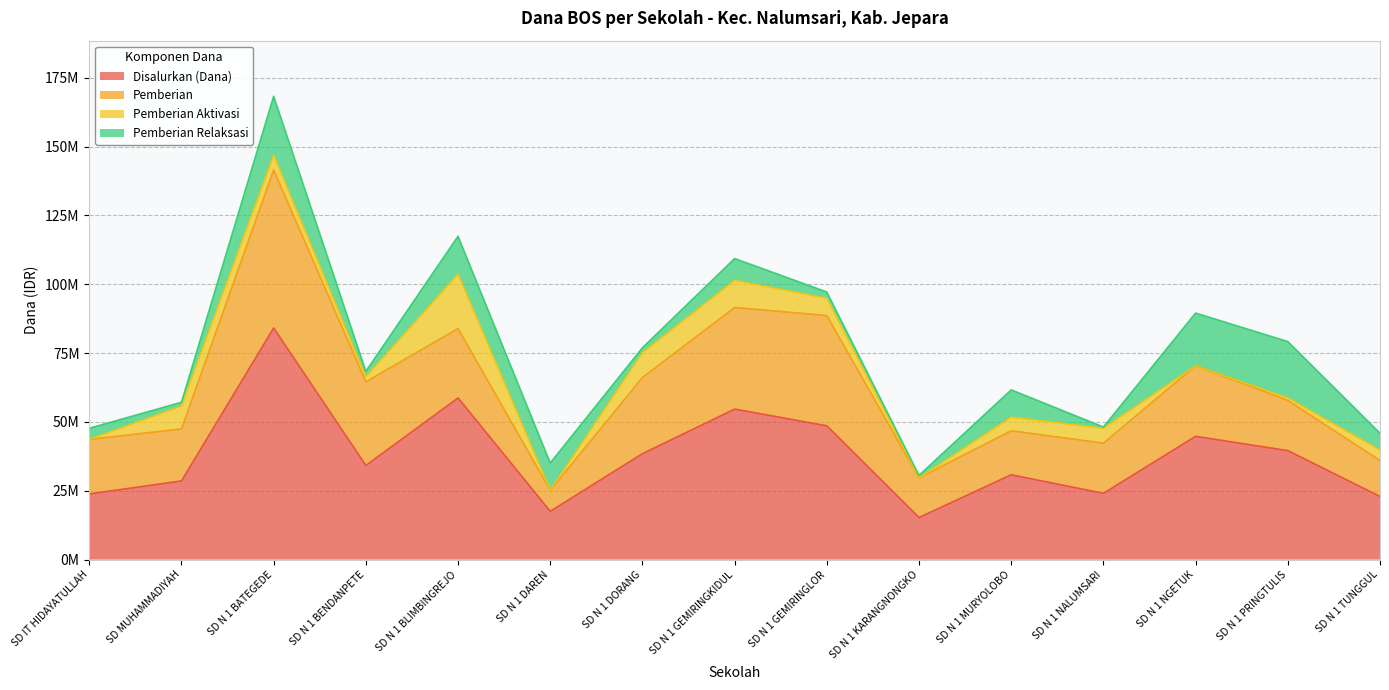

The Pemberian Aktivasi series shows 9000000 at SD N 1 DORANG. True or false?

True